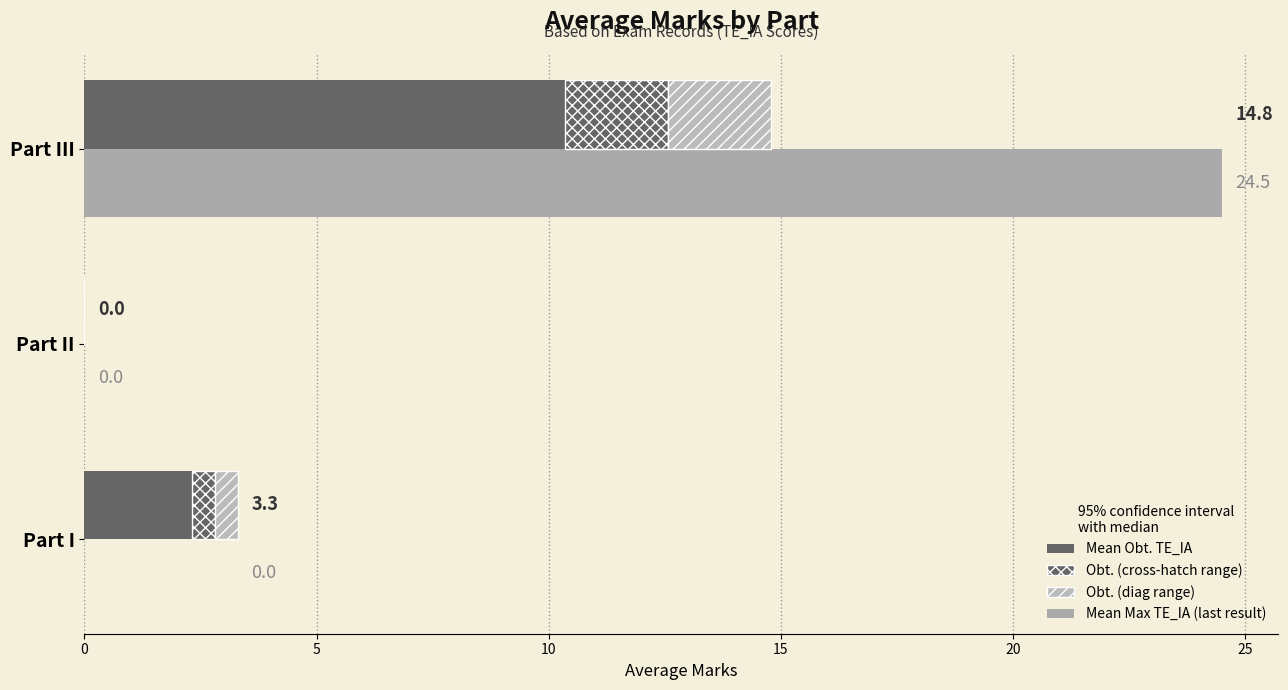

How many categories are shown in the chart?

3